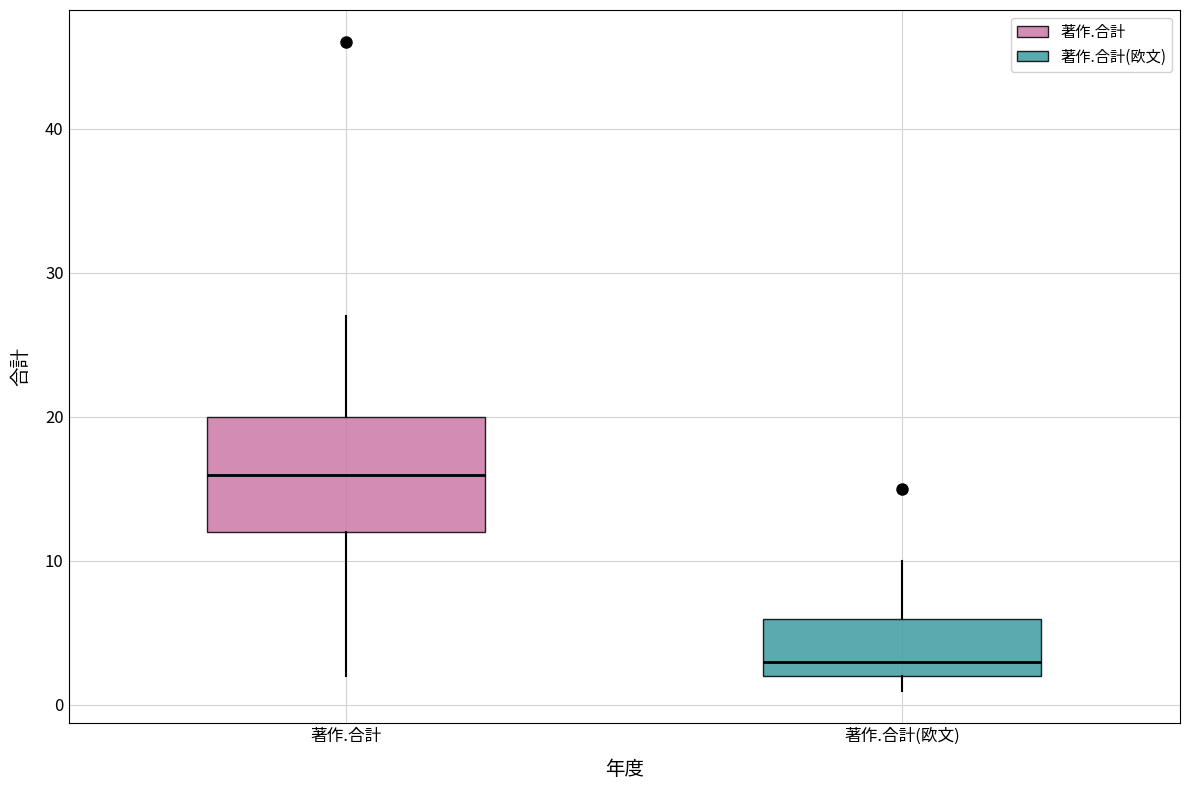

Which box's median line is the highest?

著作.合計